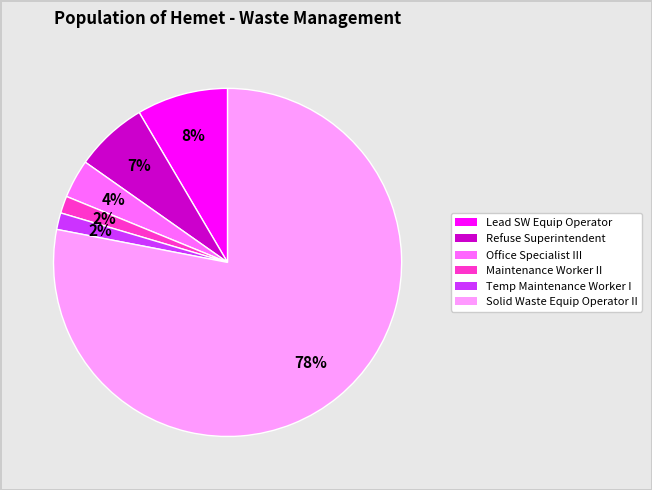

How many segments does this pie chart have?

6